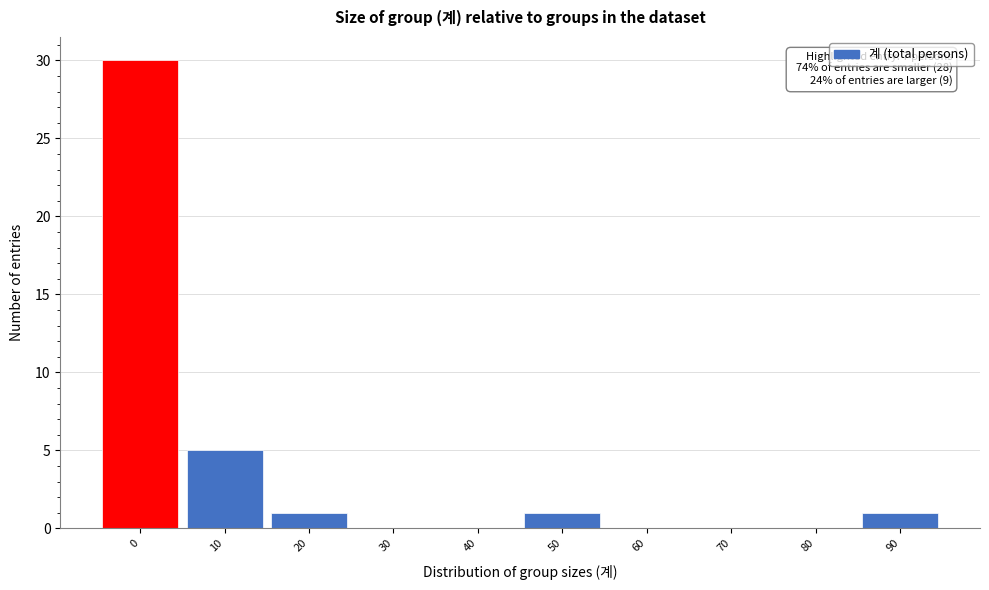

Reading left to right, transcribe all the data shown in this chart.

0=30	10=5	20=1	30=0	40=0	50=1	60=0	70=0	80=0	90=1